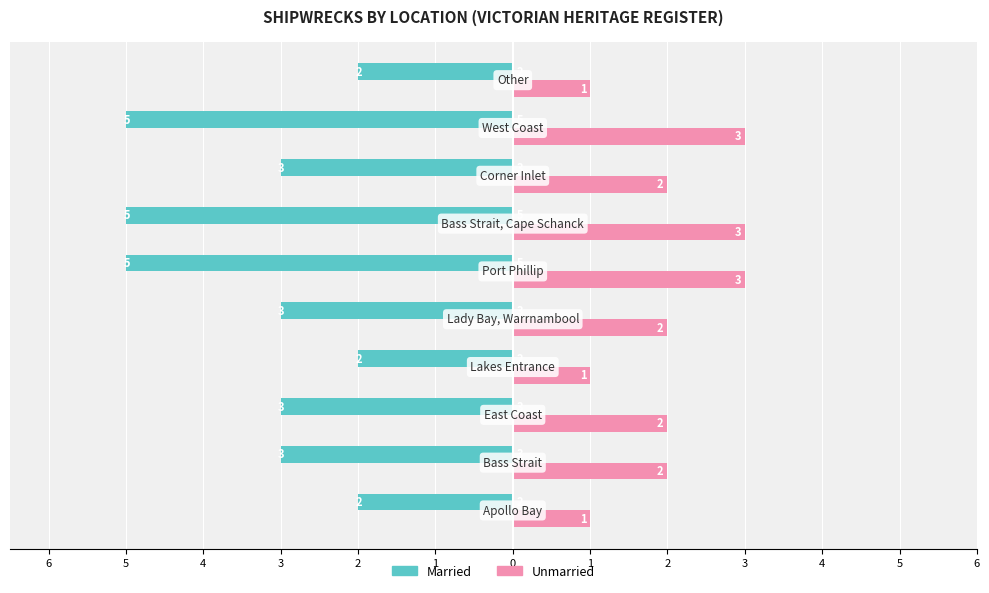

What is the label of the 9th bar from the right?

5